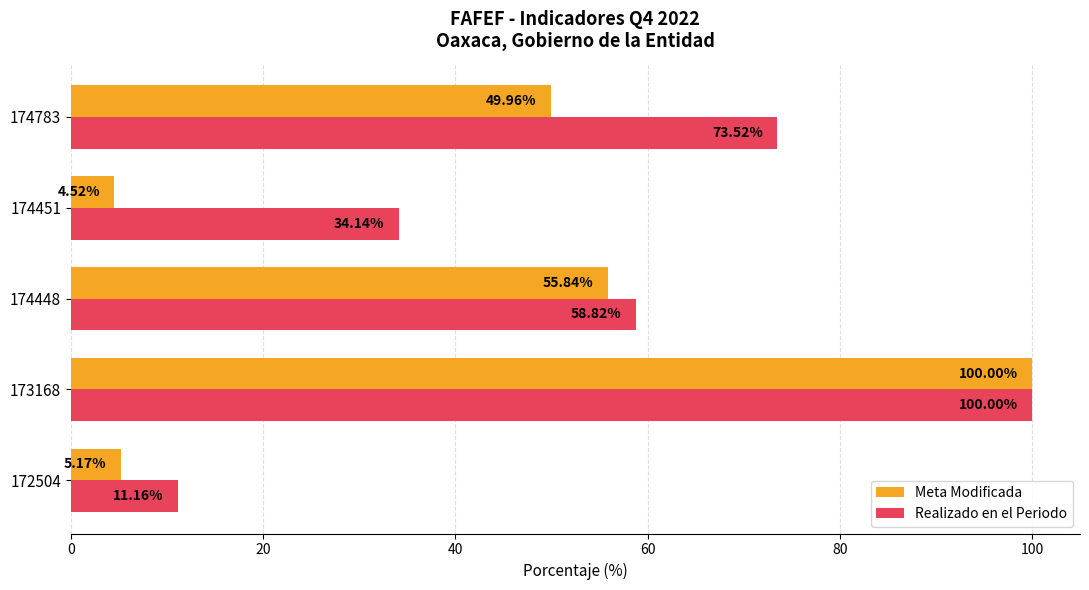

Rank the categories by Realizado en el Periodo value from highest to lowest.

173168, 174783, 174448, 174451, 172504